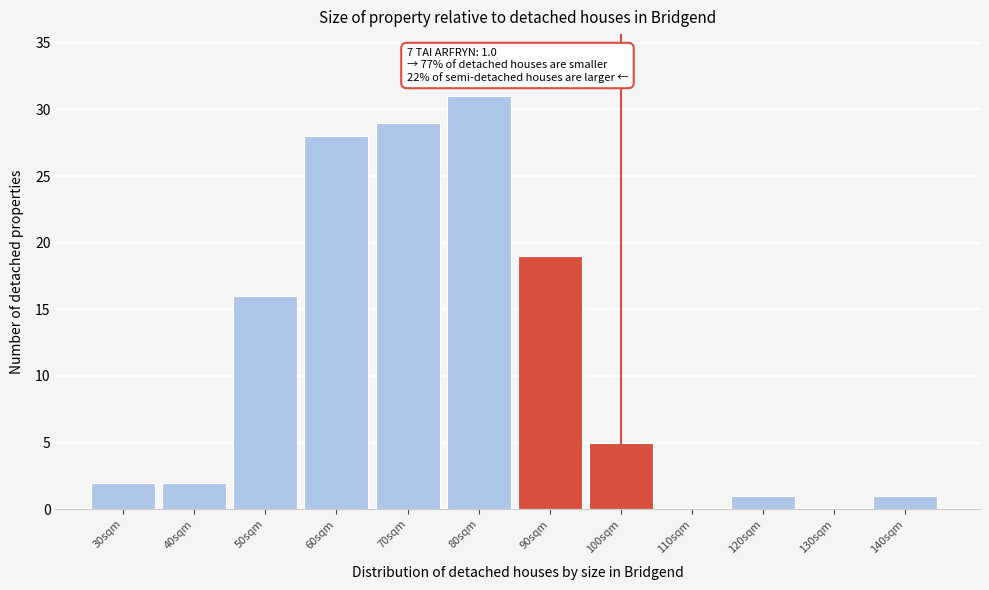

Reading left to right, extract all data points from this chart.

30sqm=2	40sqm=2	50sqm=16	60sqm=28	70sqm=29	80sqm=31	90sqm=19	100sqm=5	110sqm=0	120sqm=1	130sqm=0	140sqm=1